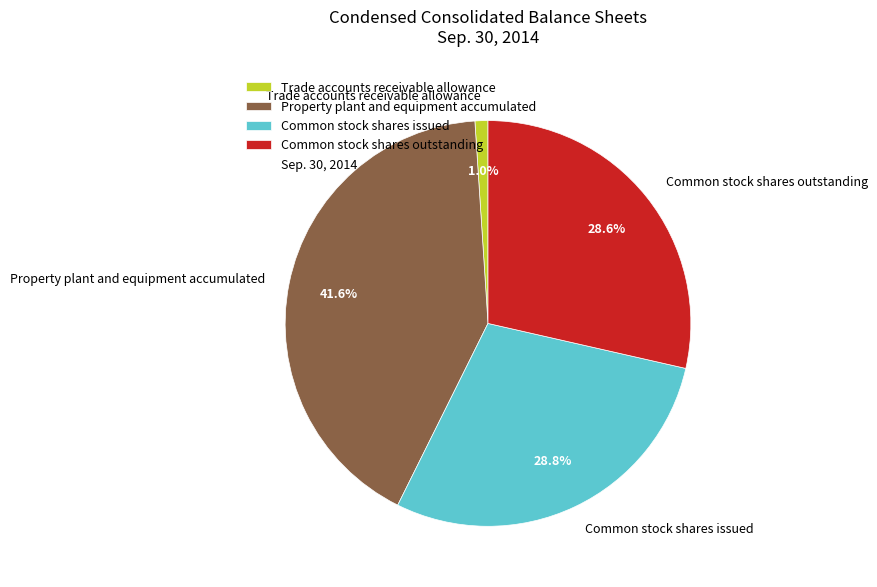

What percentage do Trade accounts receivable allowance and Common stock shares outstanding together represent?

29.6%